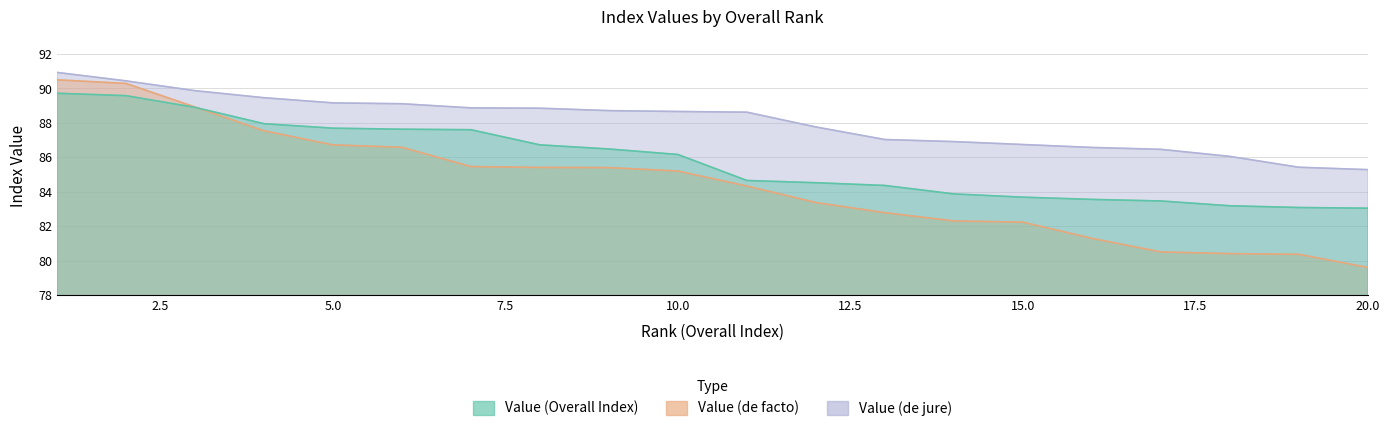

Where does the Value (de jure) series first go above 88?

1